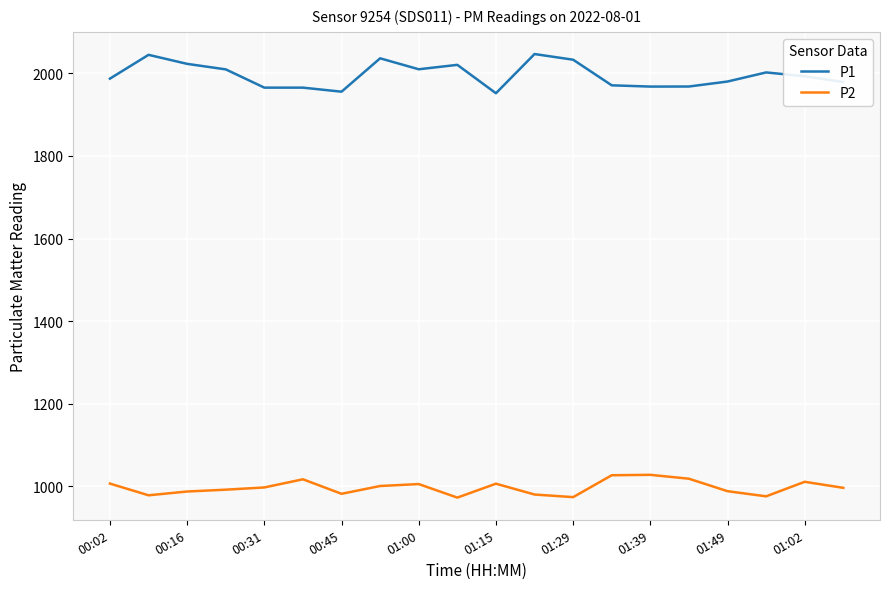

Which series has the largest range (max minus min)?

P1